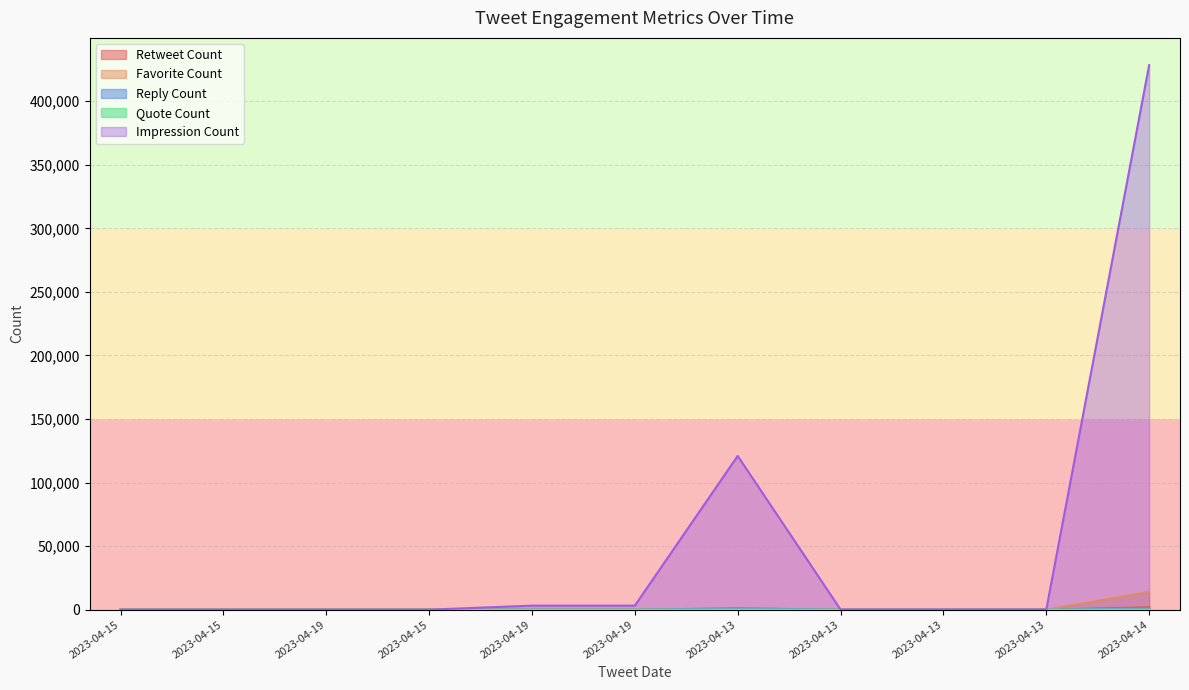

What is the difference between the maximum and minimum values in the Retweet Count series?

1950